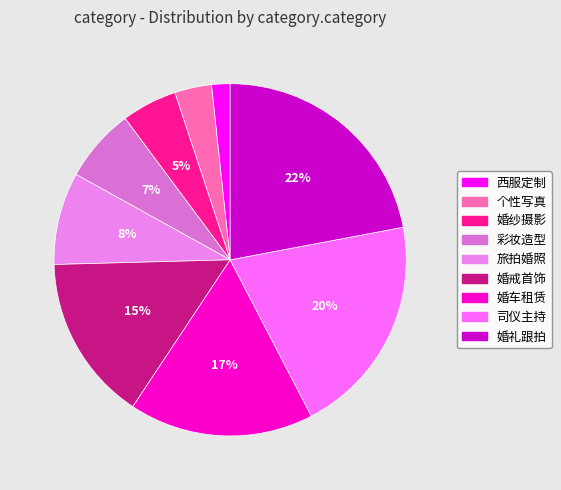

Is 婚戒首饰 the majority of the pie?

No